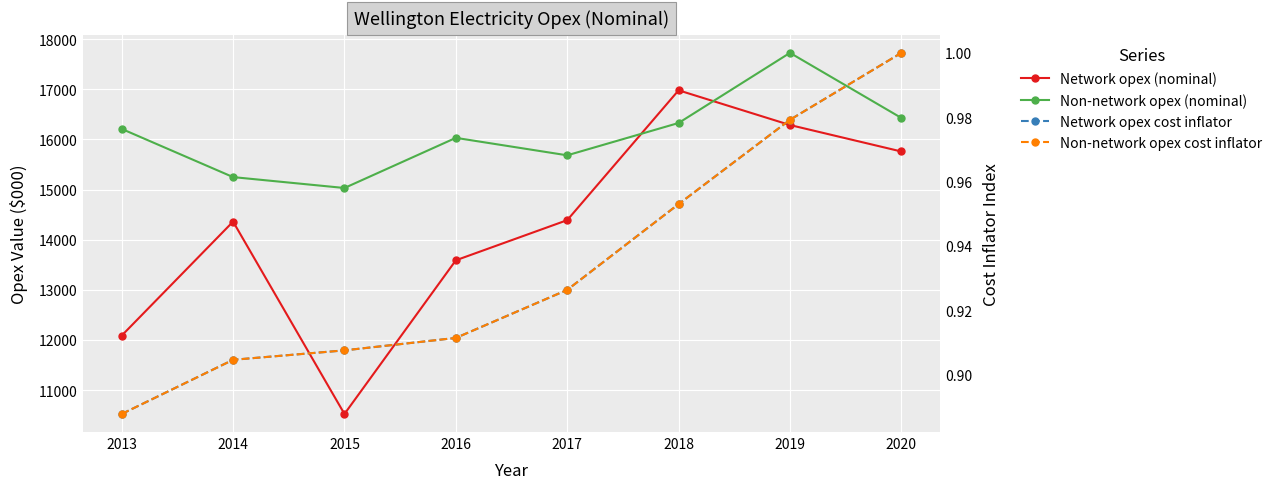

Between which two adjacent categories do Non-network opex (nominal) and Network opex (nominal) first intersect?

2017 and 2018